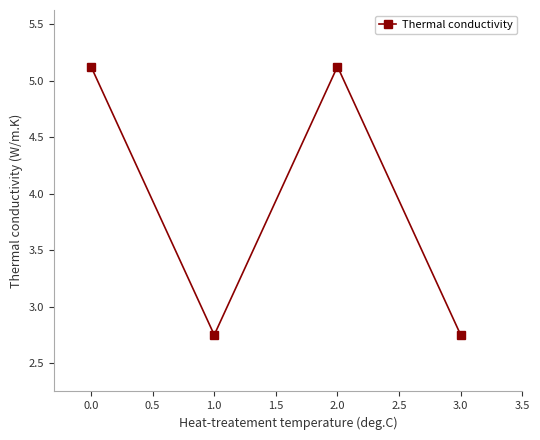

What is the maximum value shown in the chart?

5.1